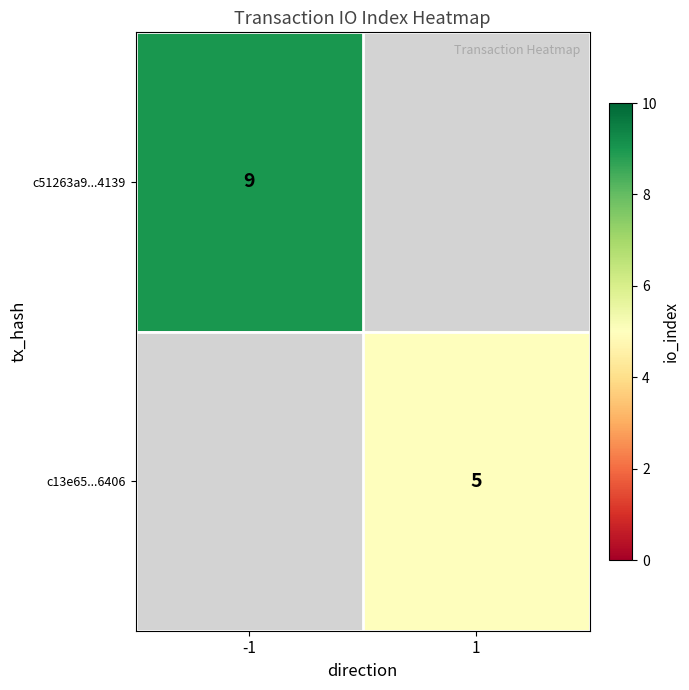

Is the value of c51263a9...4139 at -1 greater than the value of c13e65...6406 at 1?

Yes